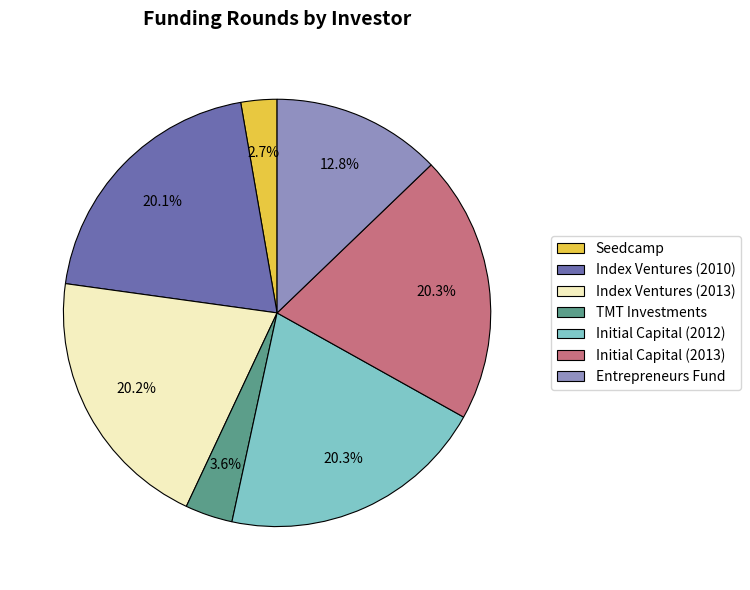

How many slices are in this pie chart?

7